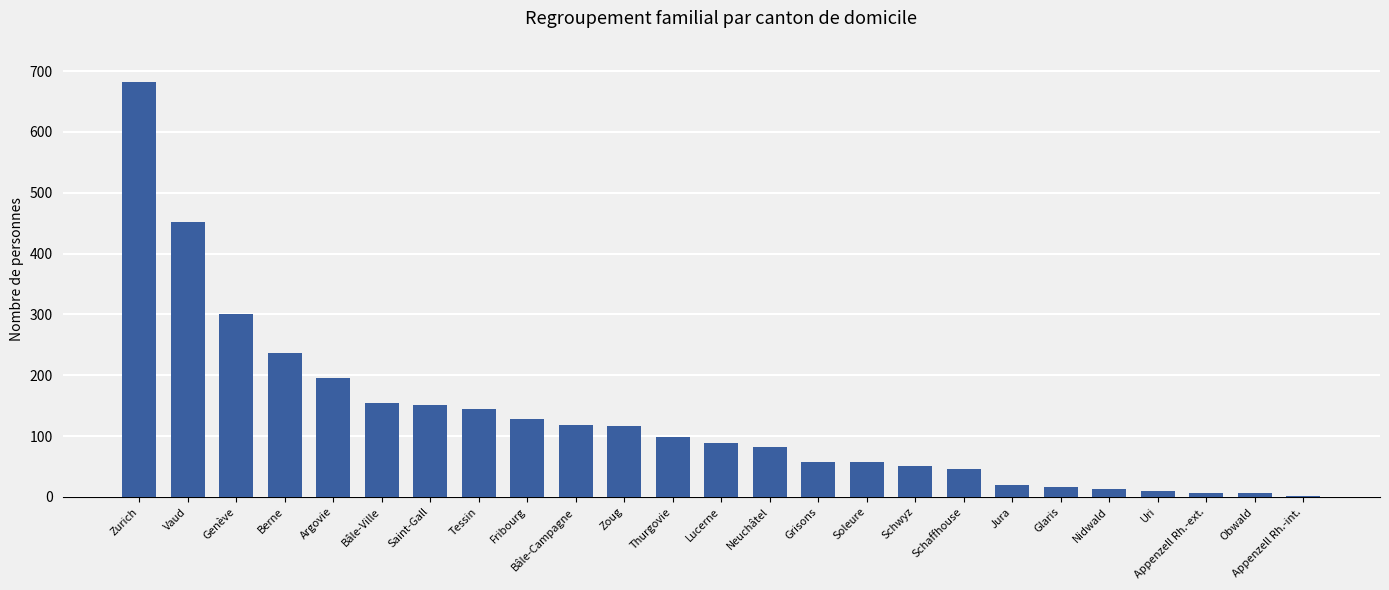

Is it true that the value at Saint-Gall is 253?

False